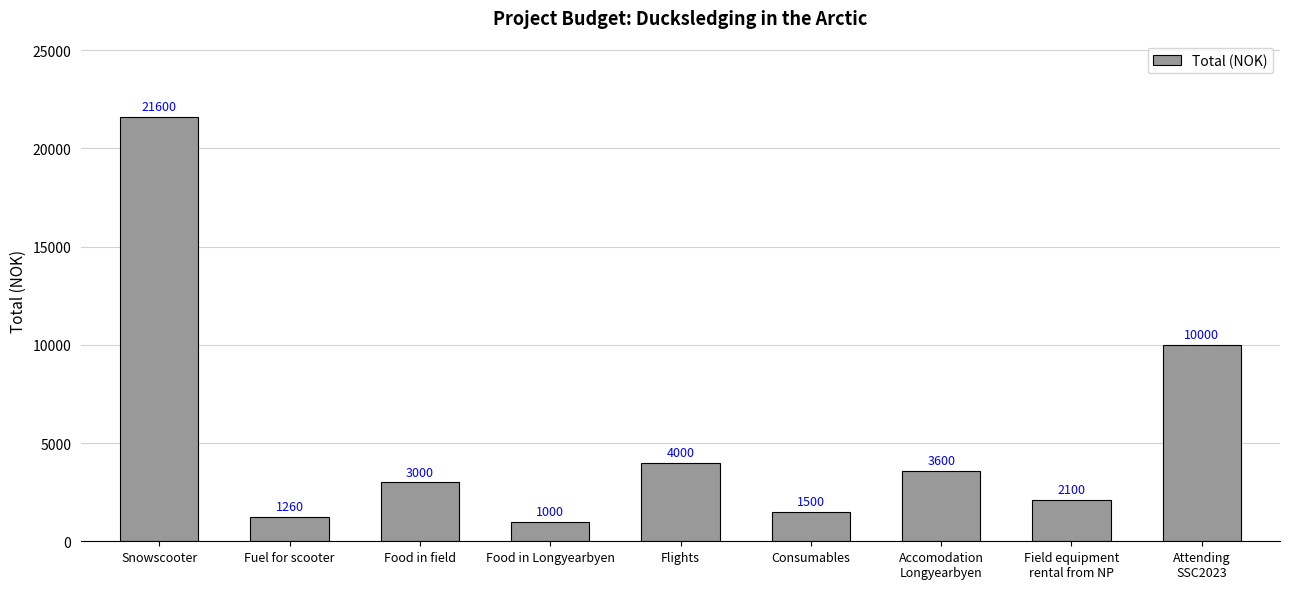

Rank the categories by value from lowest to highest.

Food in Longyearbyen, Fuel for scooter, Consumables, Field equipment
rental from NP, Food in field, Accomodation
Longyearbyen, Flights, Attending
SSC2023, Snowscooter